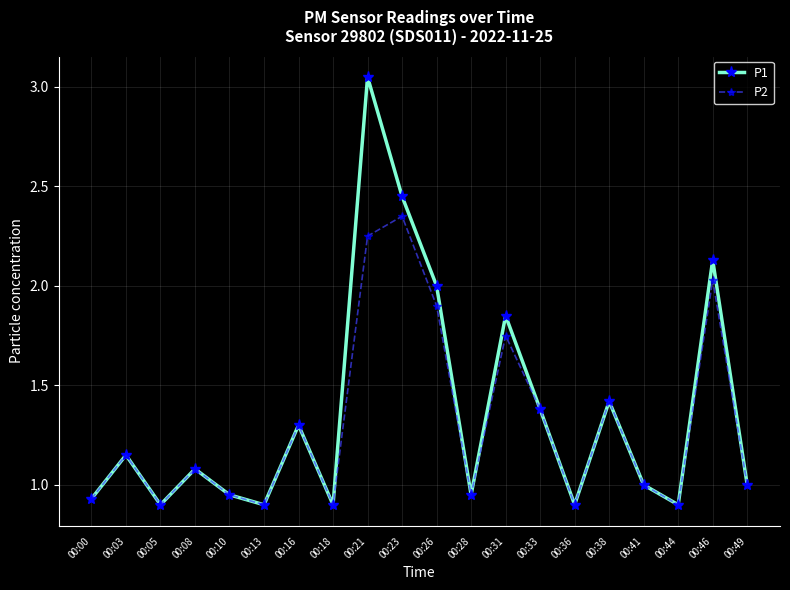

List the series in order of their peak value, highest first.

P1, P2